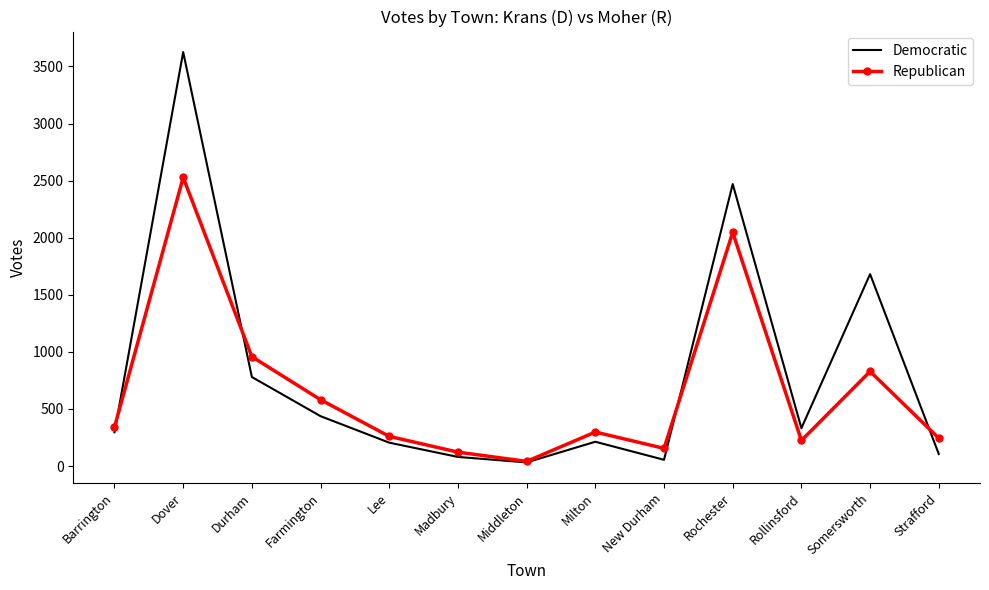

What is the approximate value of Republican at Rollinsford?

224